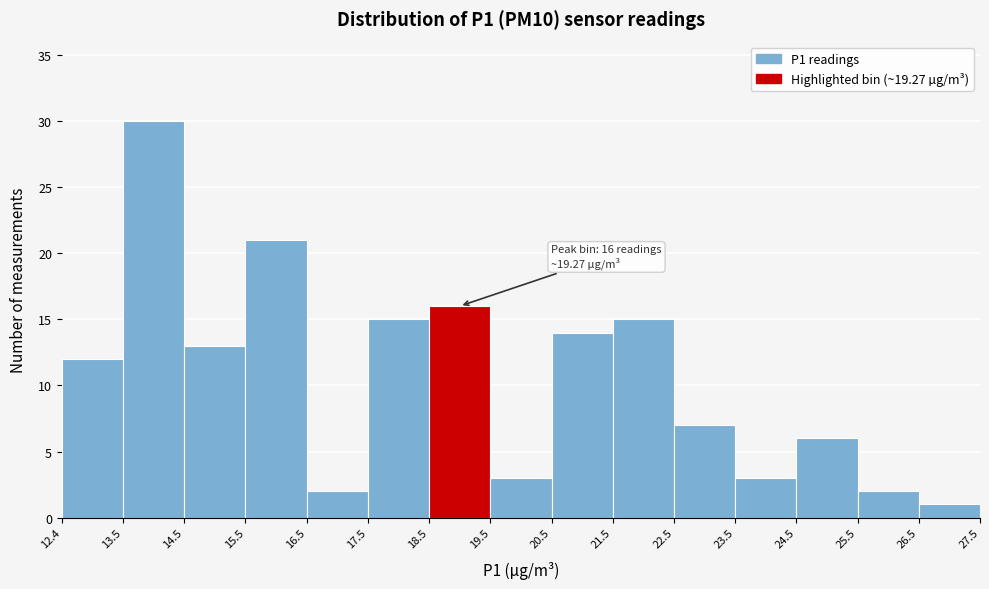

Over which range of the x-axis is the bar tallest?

13.5 to 14.5